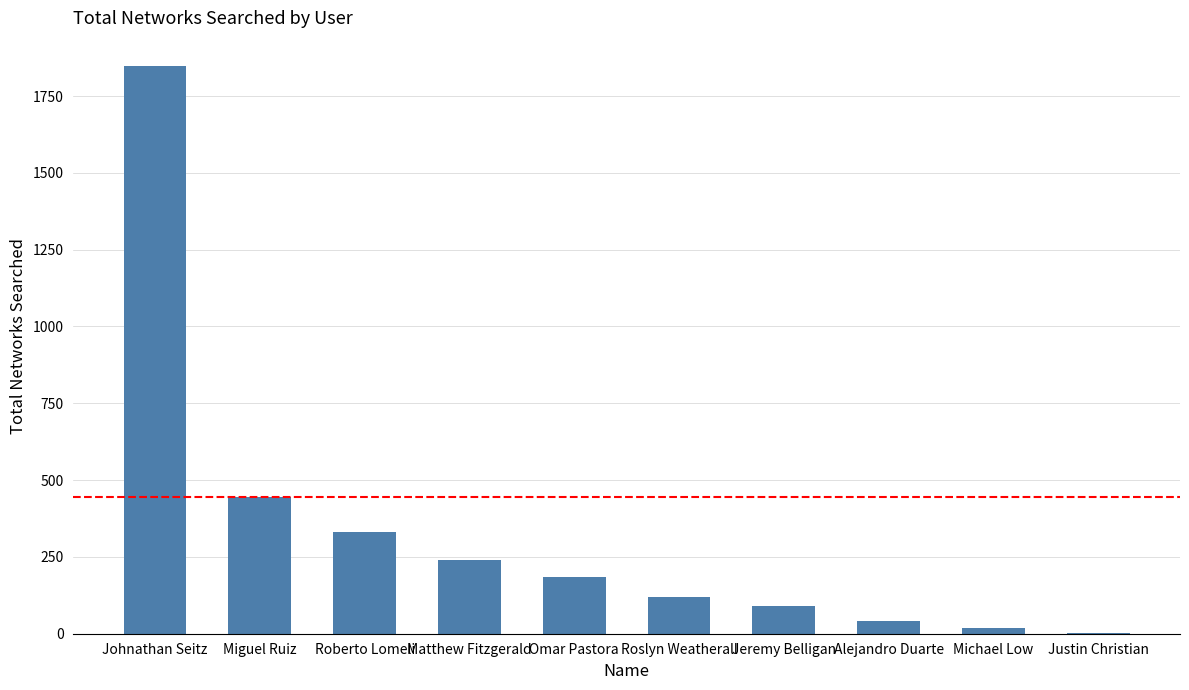

Which label corresponds to the largest value in the chart?

Johnathan Seitz